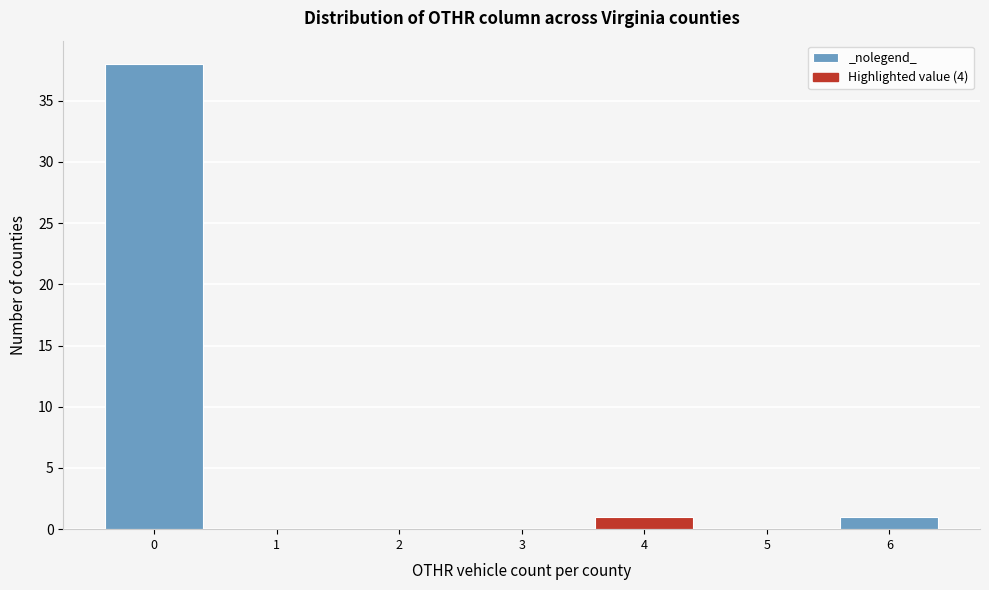

Reading left to right, transcribe this chart: for each bar, give the range it covers on the x-axis and its height. The values are not printed on the chart, so give them approximately, as read against the axis.

-0.5 to 0.5: 38
0.5 to 1.5: 0
1.5 to 2.5: 0
2.5 to 3.5: 0
3.5 to 4.5: 1
4.5 to 5.5: 0
5.5 to 6.5: 1